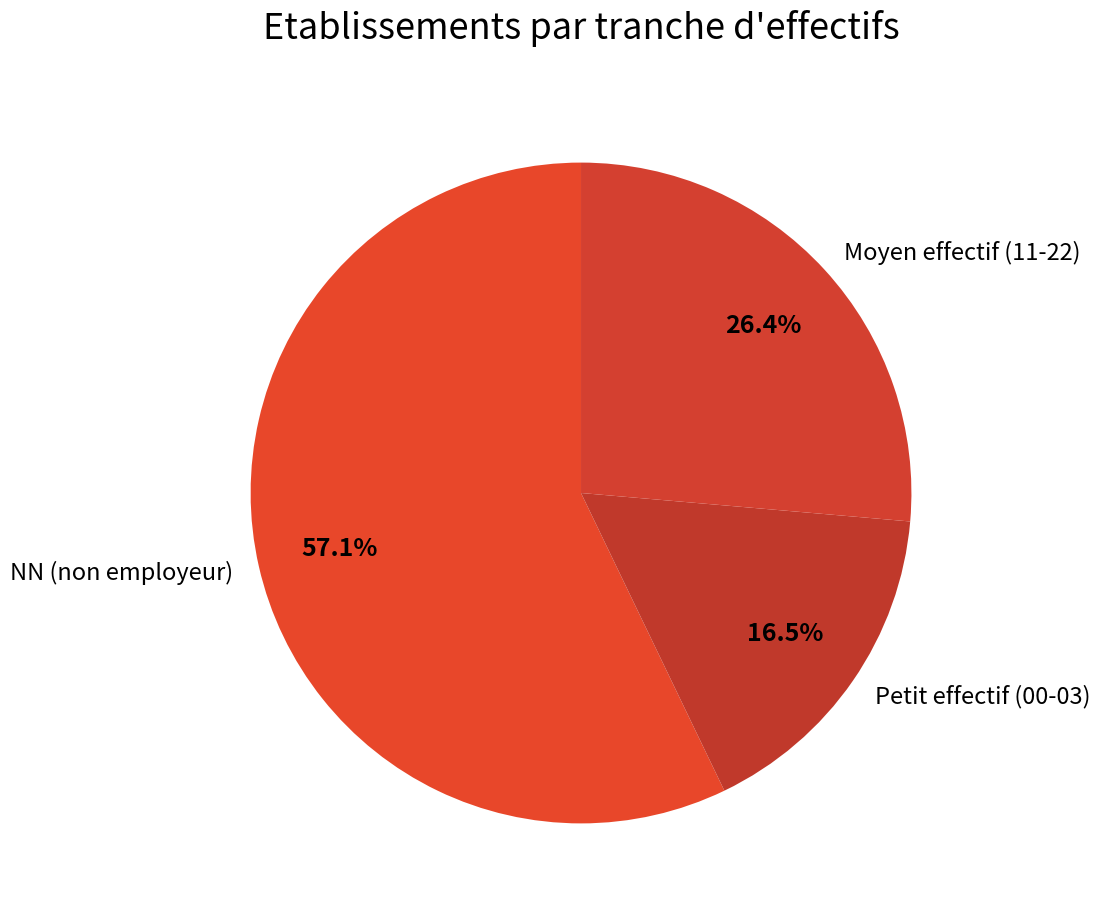

Rank the categories by value from highest to lowest.

NN (non employeur), Moyen effectif (11-22), Petit effectif (00-03)